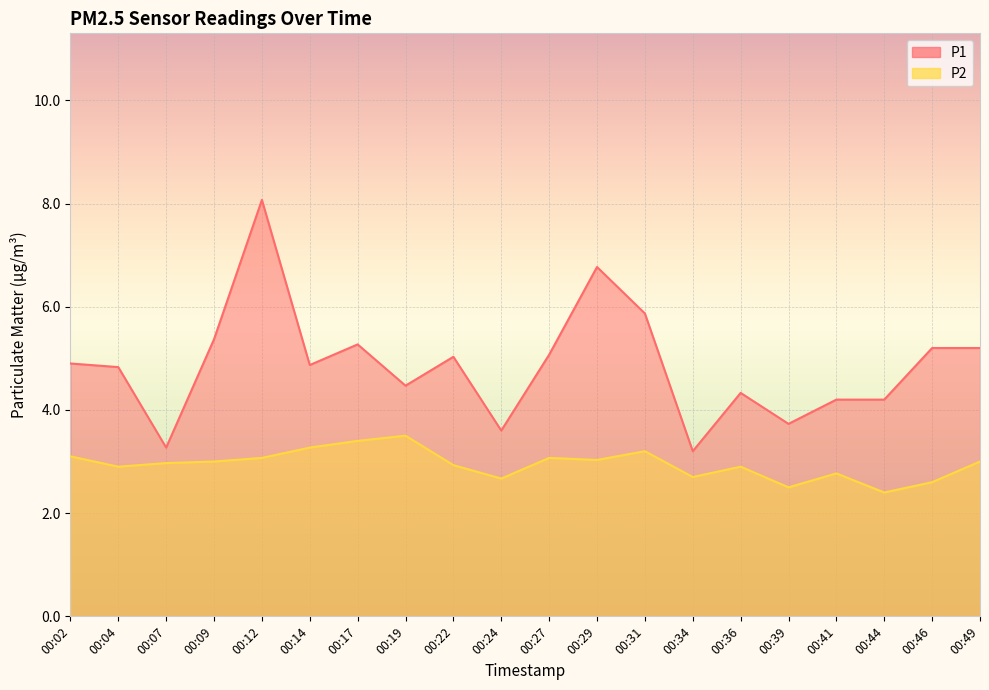

How many lines are shown in the chart?

2